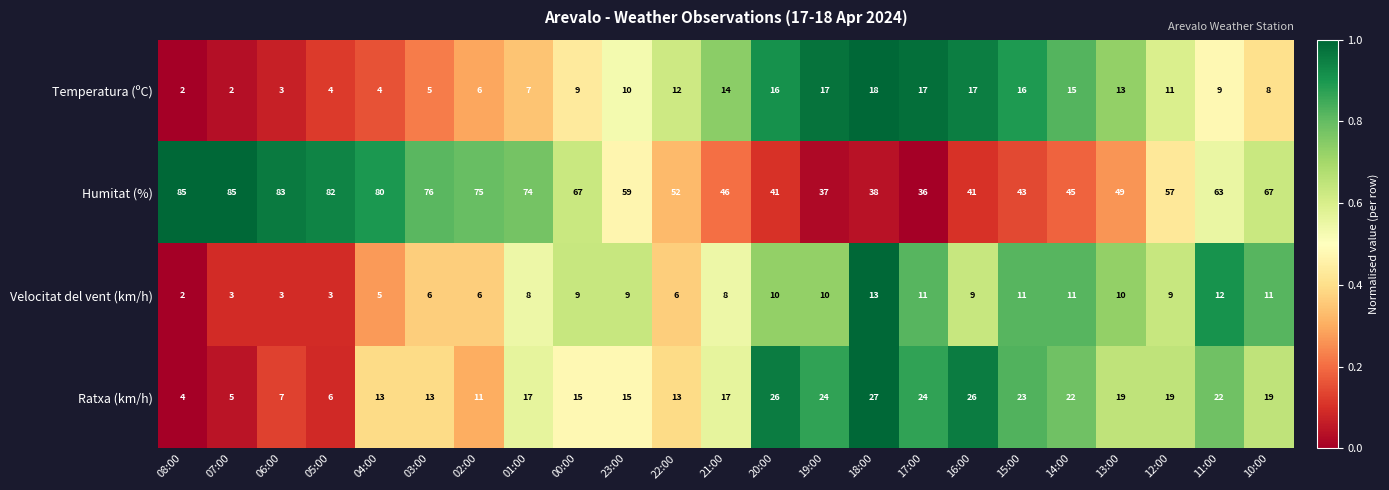

True or false: Humitat (%) has a value of 52 at 22:00.

True